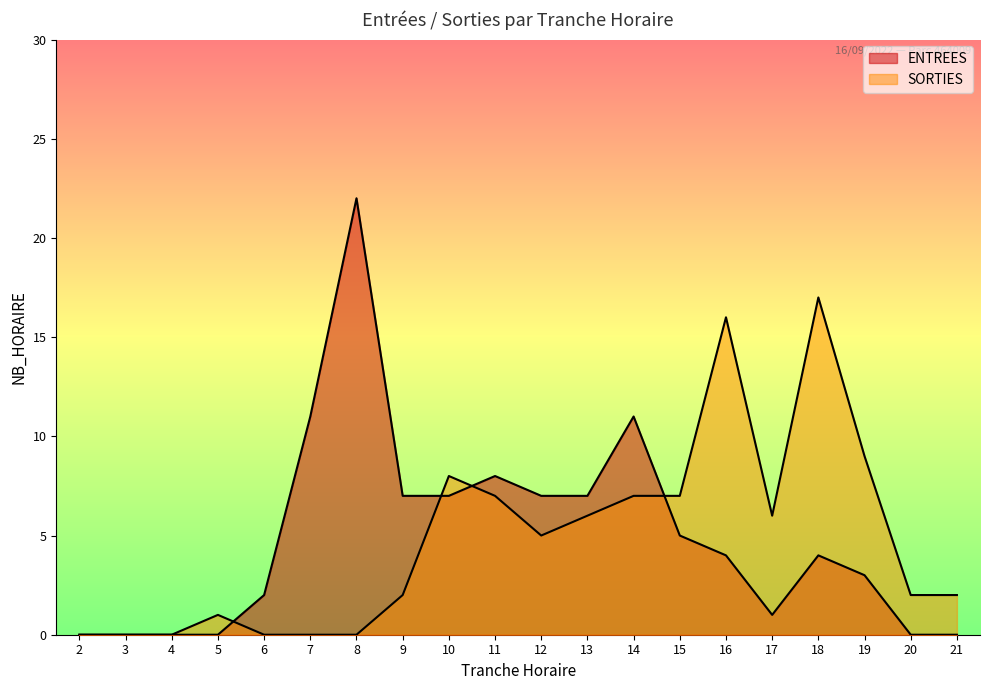

At which category does SORTIES reach its first local valley?

12